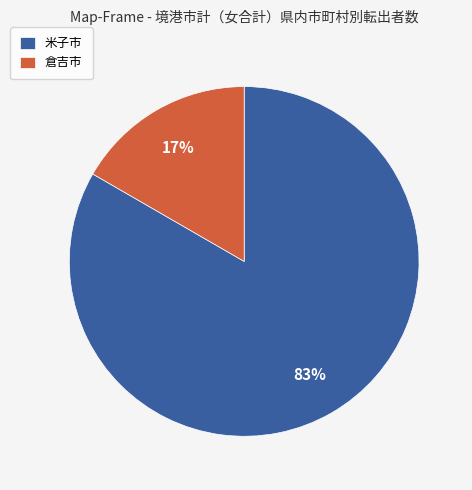

Which slice represents more than half of the pie?

米子市